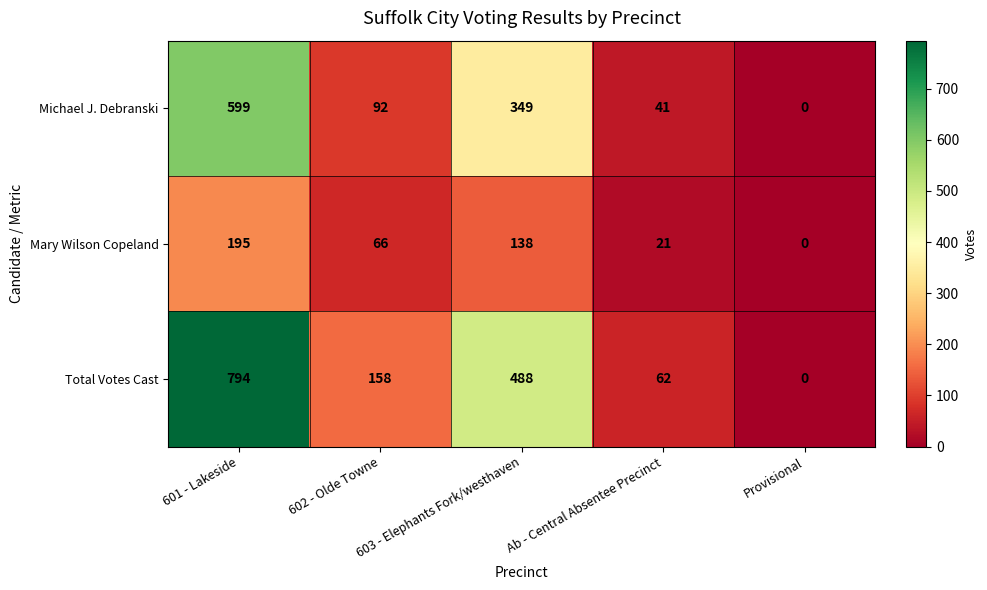

What is the sum of all Mary Wilson Copeland values?

420